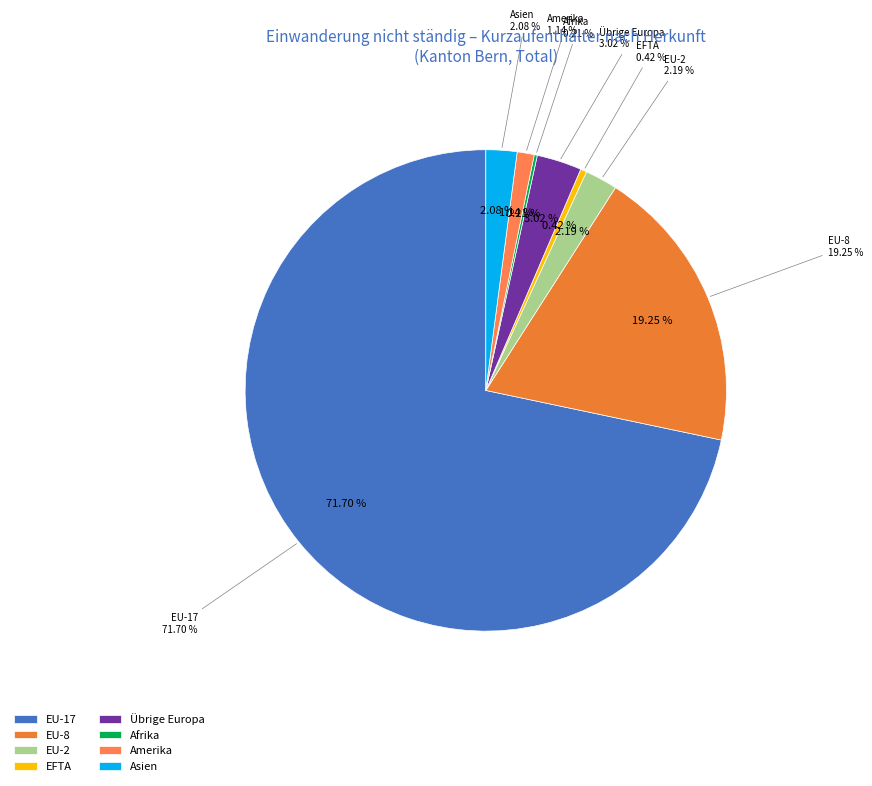

What percentage is NOT represented by EU-8?

80.7%